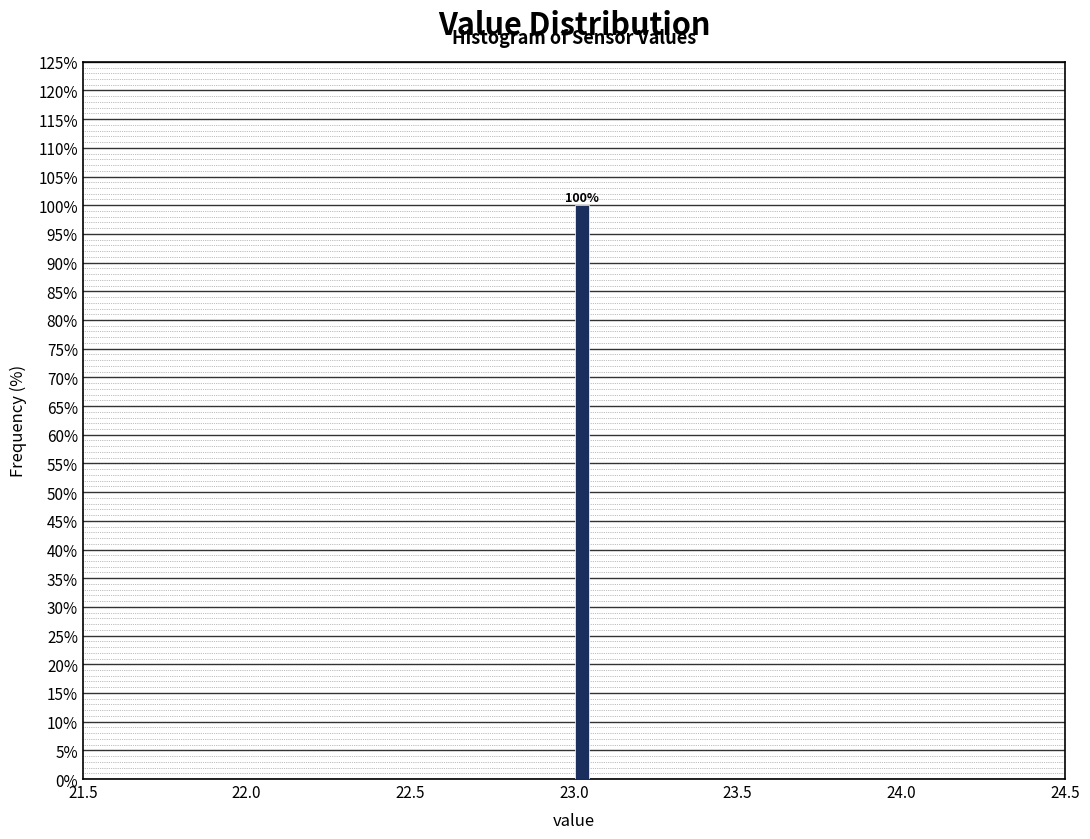

Read against the x-axis, roughly where is the centre of the tallest bar?

23.05